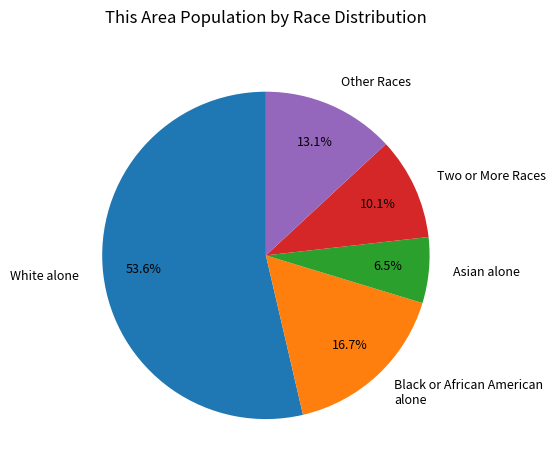

How many slices are in this pie chart?

5